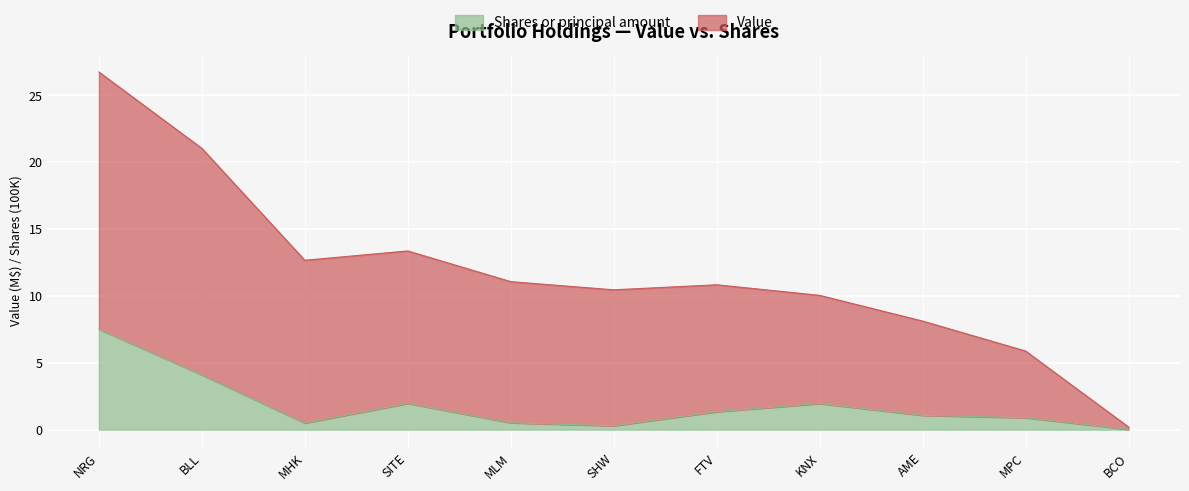

What is the difference between the Value values at AME and NRG?

18.6